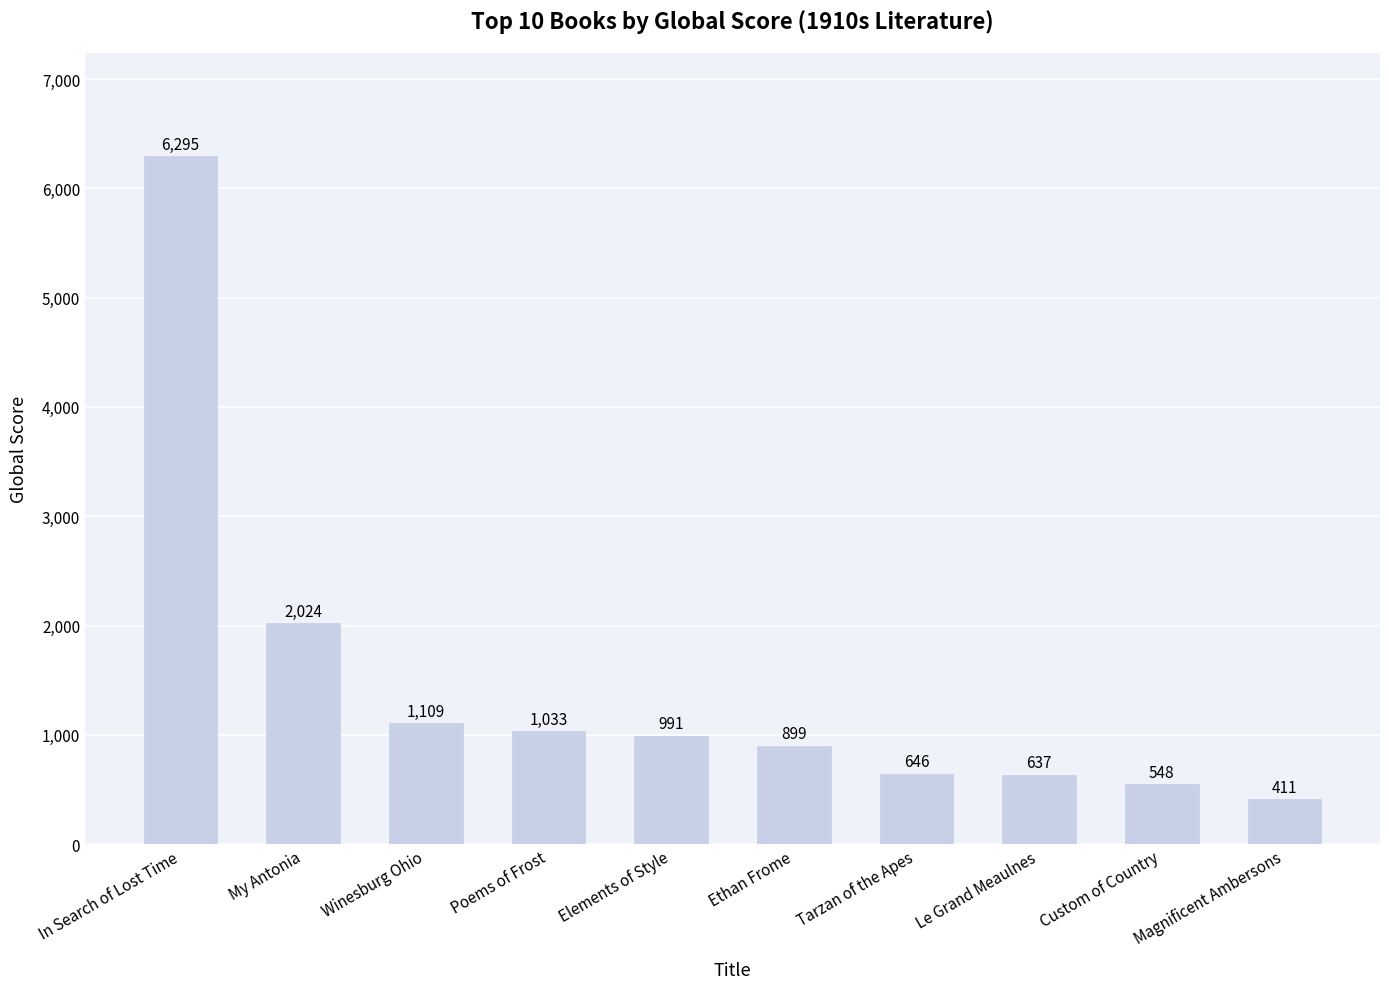

Which label corresponds to the largest value in the chart?

In Search of Lost Time